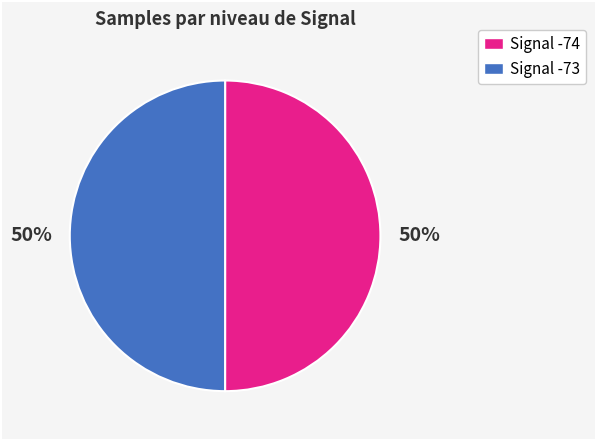

Count the number of slices in the pie.

2